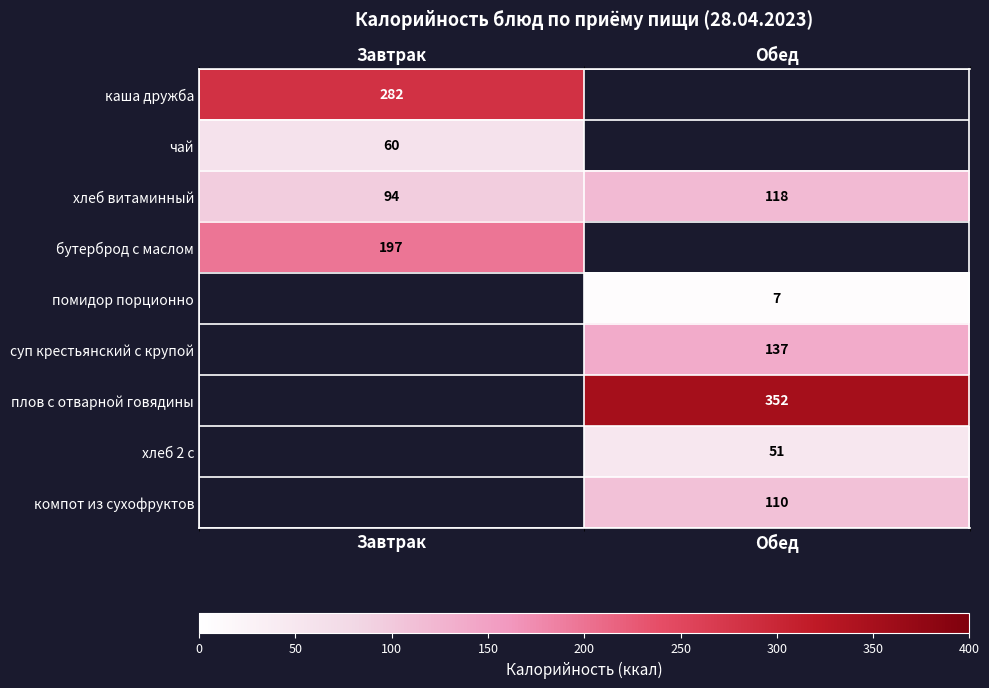

What is the spread (max minus min) of values at Завтрак?

222.0